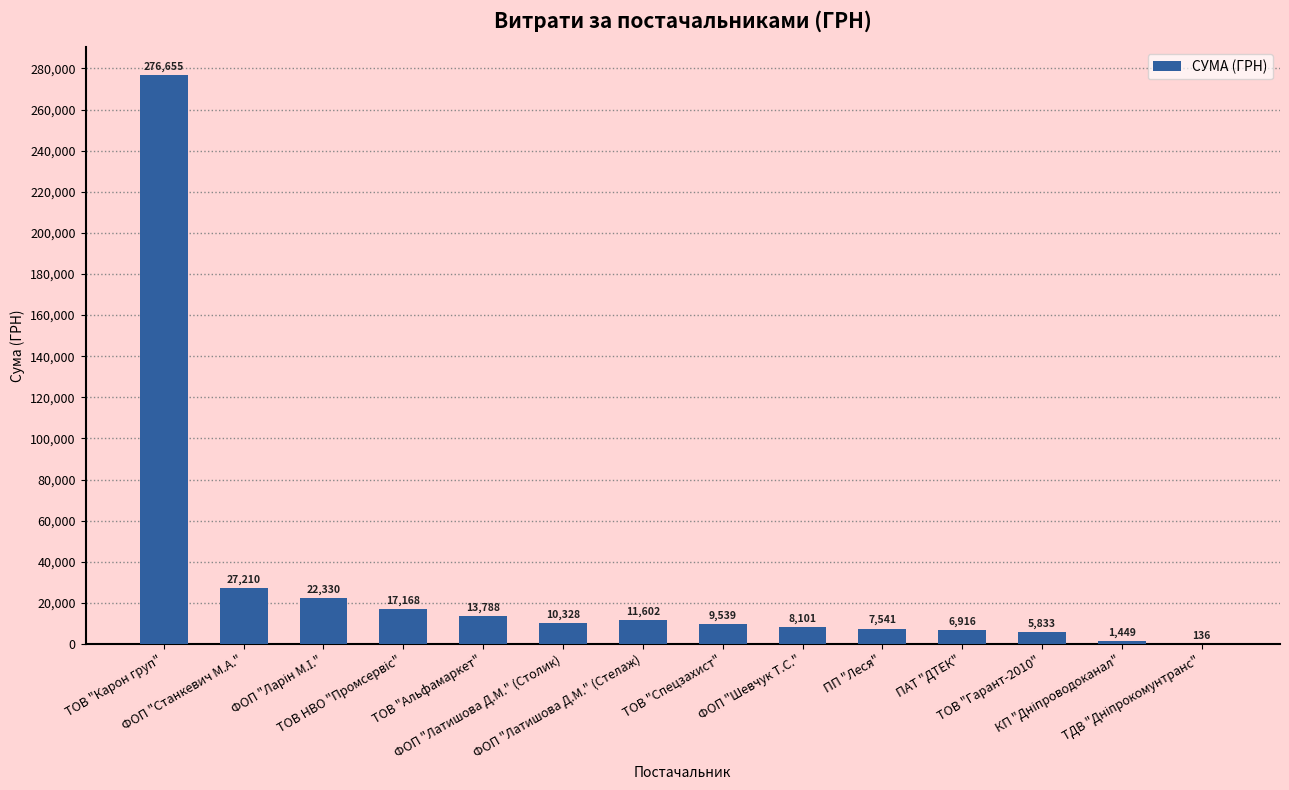

What is the greatest value displayed?

276654.8